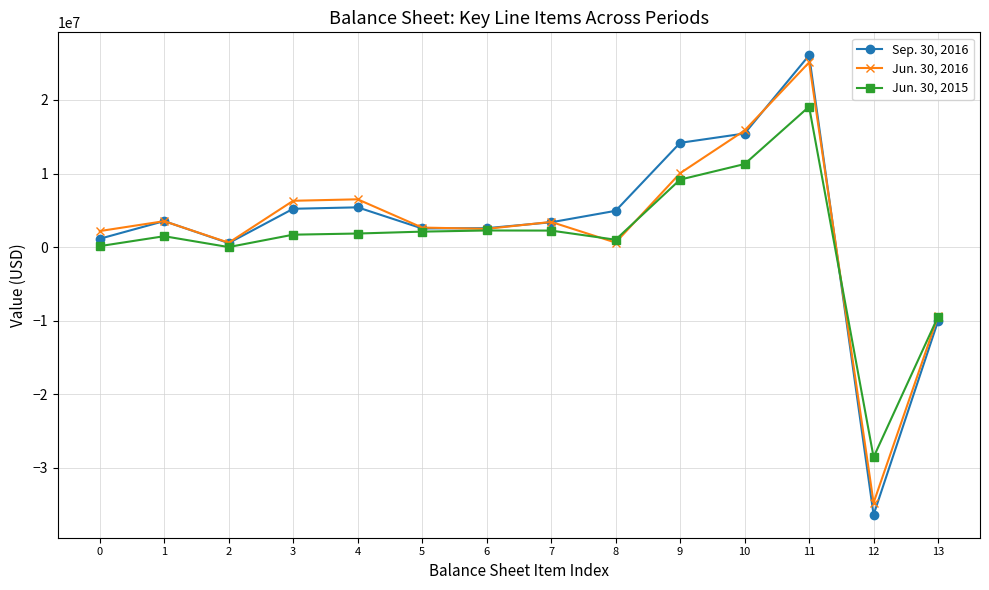

What value does the Jun. 30, 2016 series have at 10, to the nearest 10?

15848500